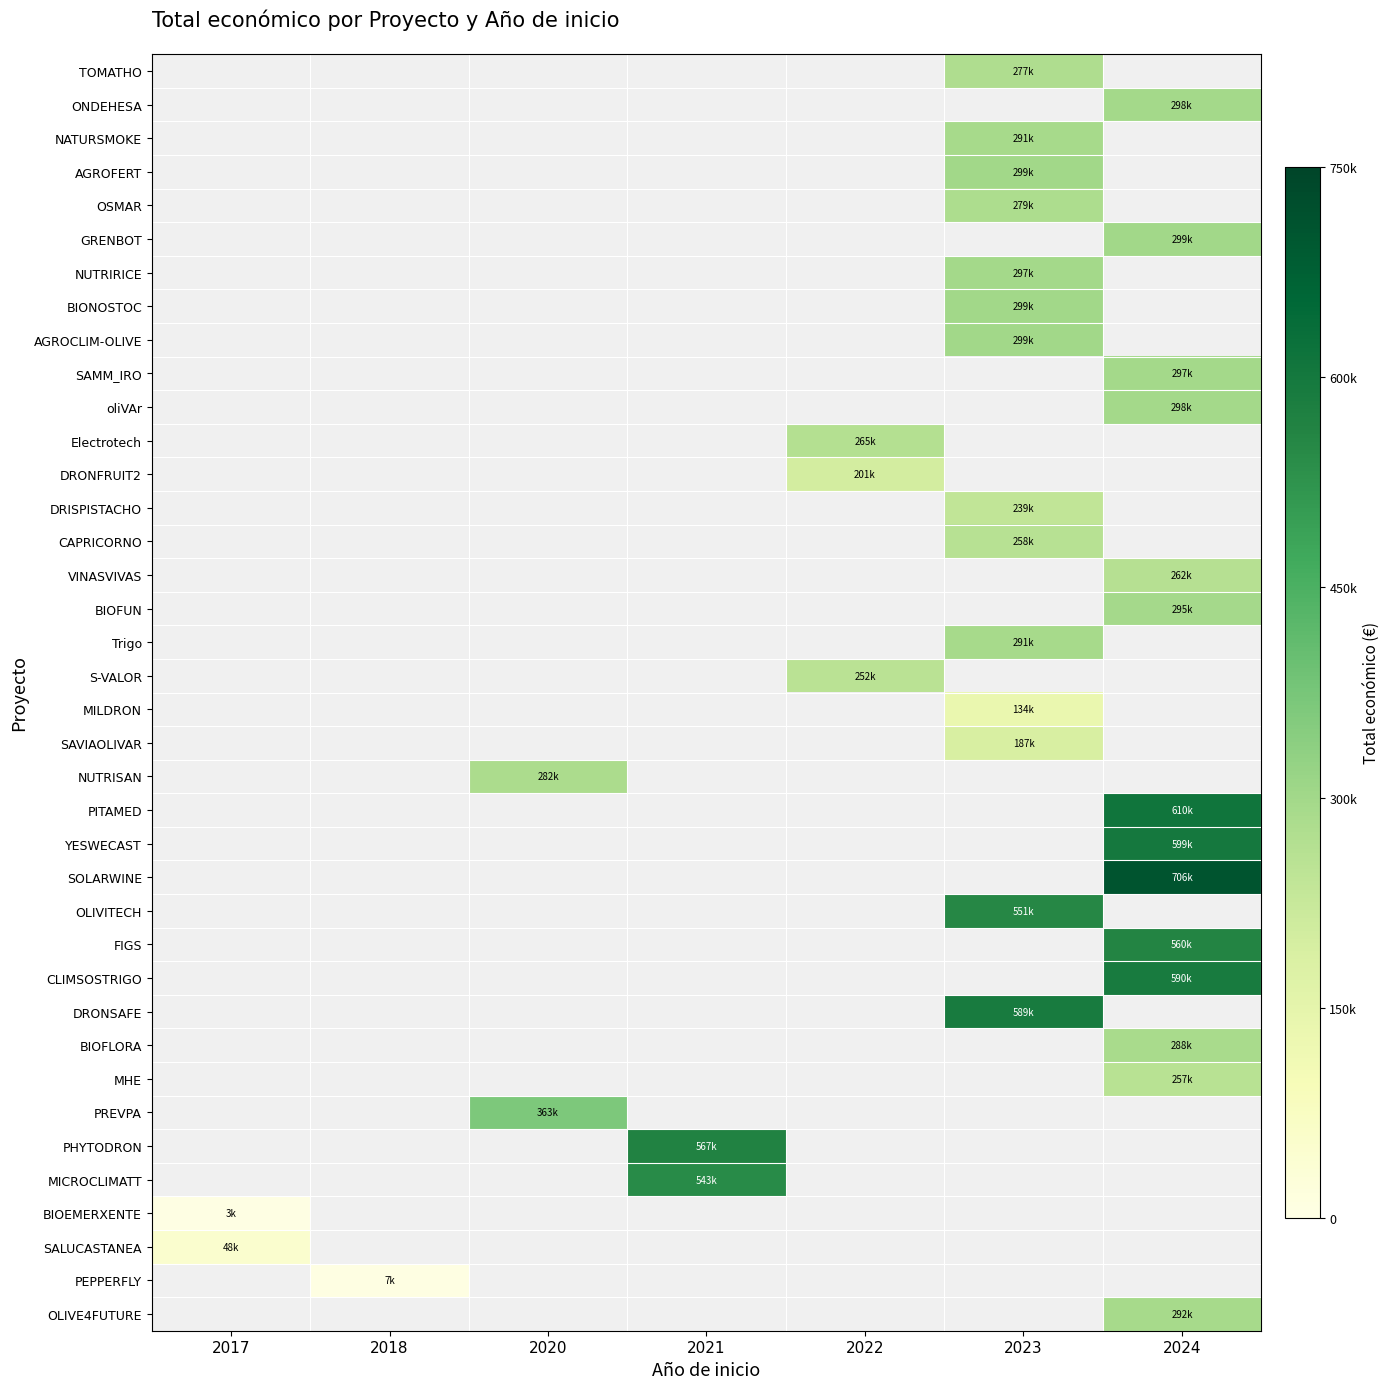

How many positive values does the MHE series have?

1